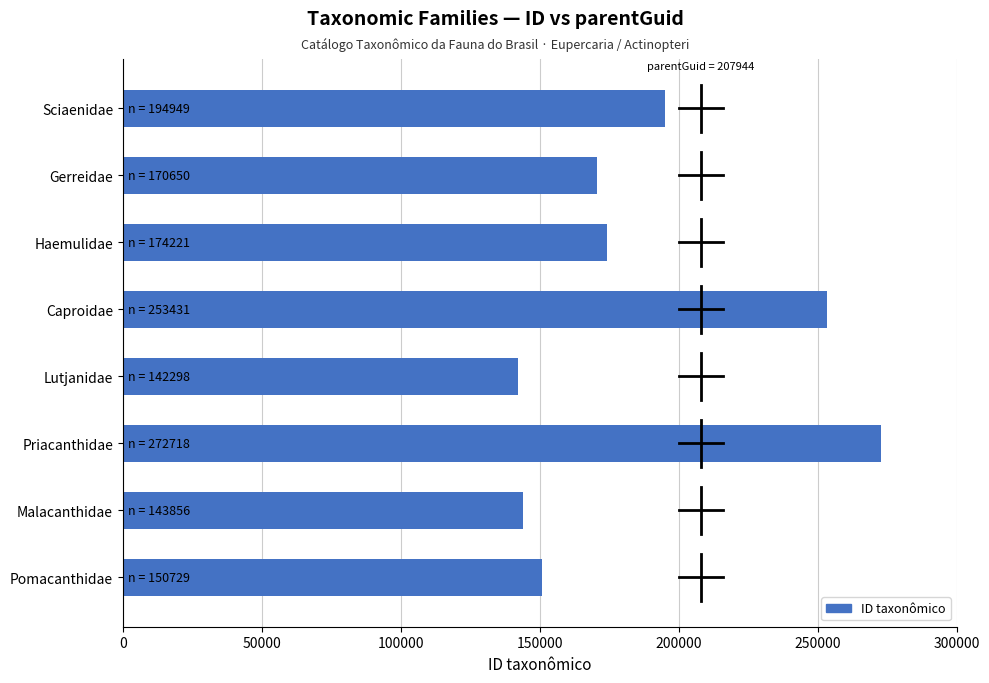

What is the label of the 8th bar from the bottom?

Sciaenidae